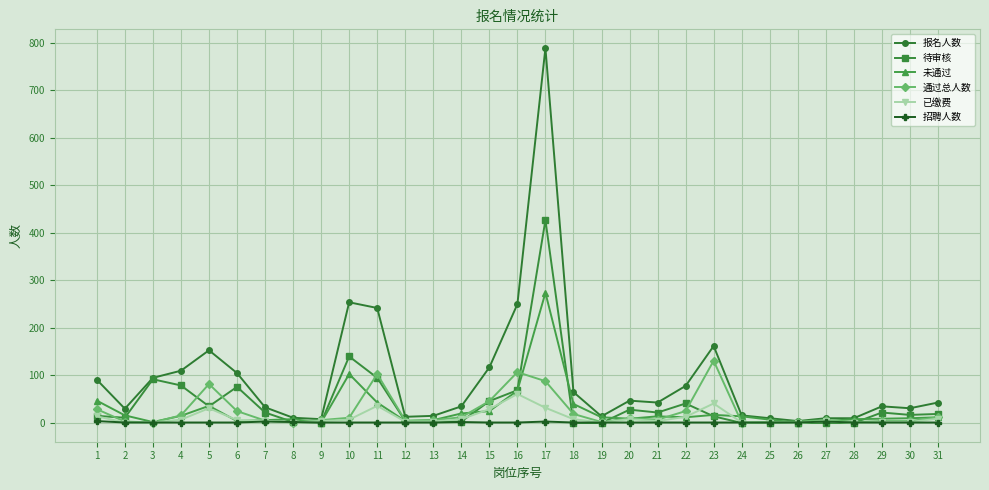

At which category is the sum across all series the highest?

17